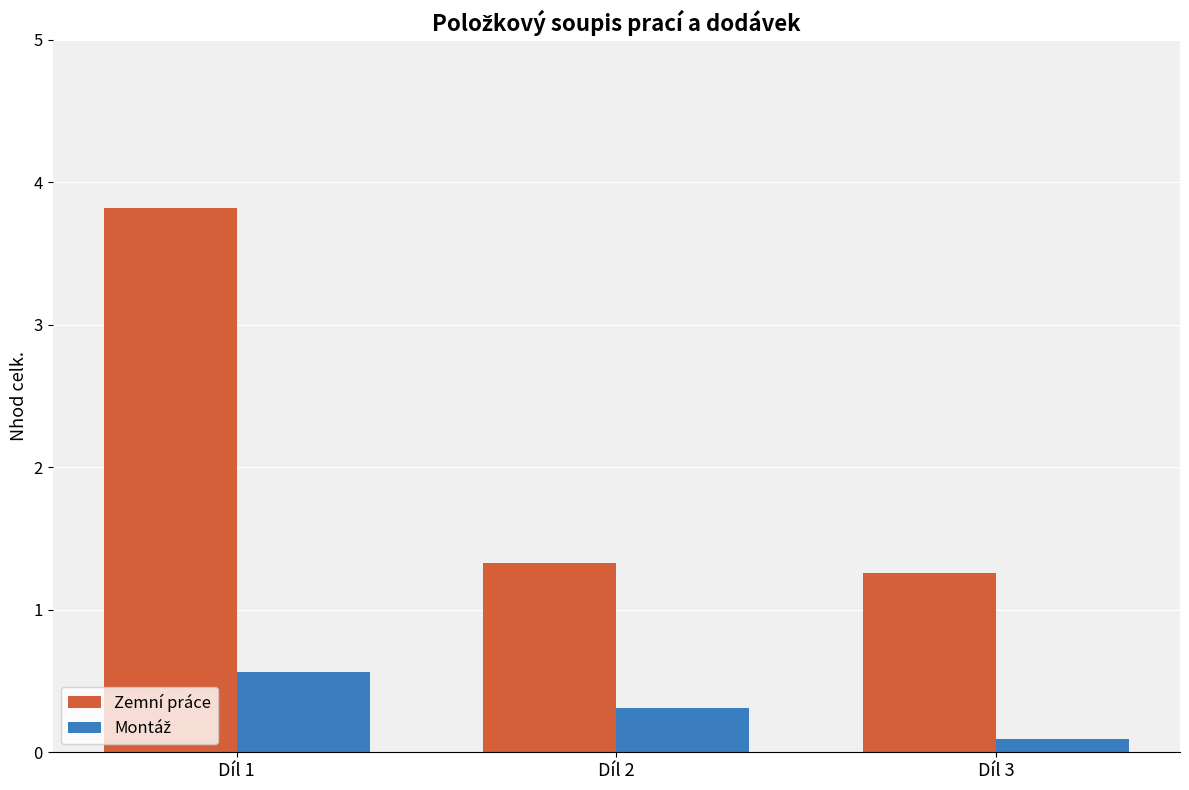

The value of Zemní práce at Díl 3 is 1.3. True or false?

True